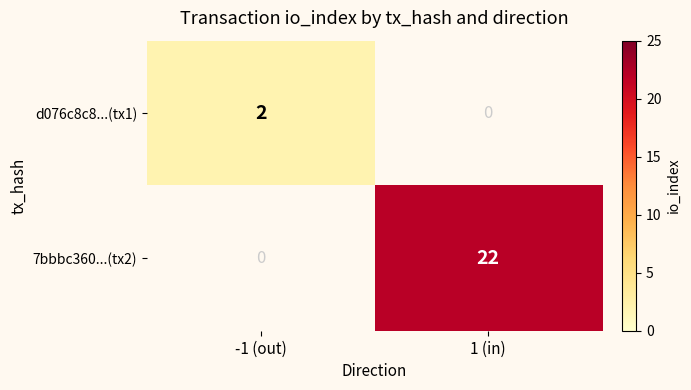

Is it true that 7bbbc360...(tx2) equals 22 at 1 (in)?

True